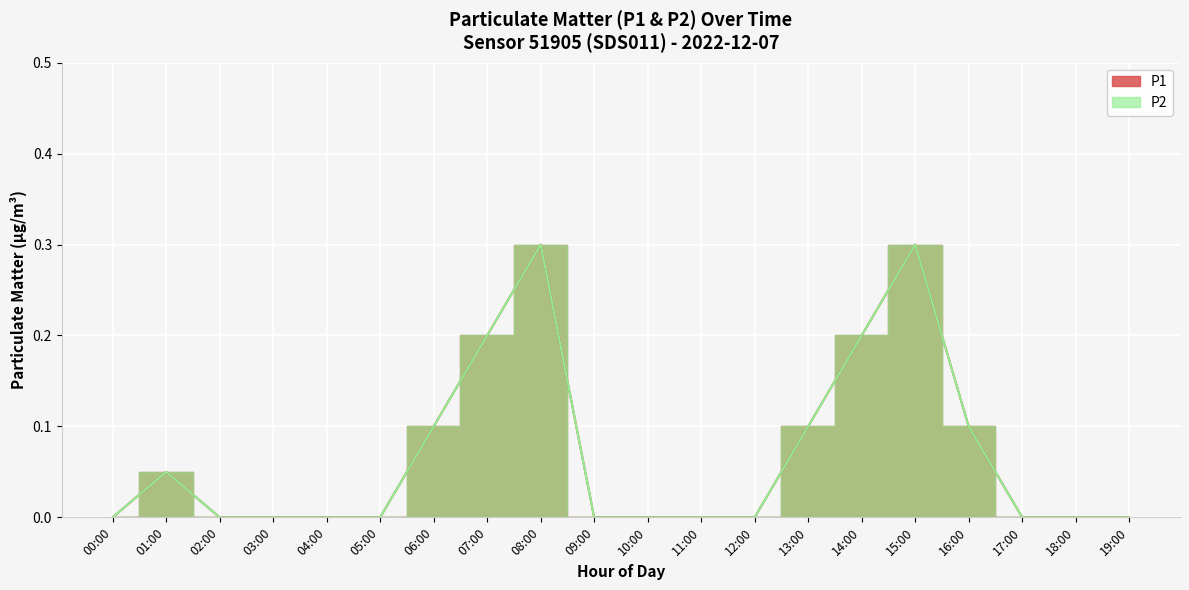

Reading left to right, what are all the values shown in this chart?

P1: 0.0	0.1	0.0	0.0	0.0	0.0	0.1	0.2	0.3	0.0	0.0	0.0	0.0	0.1	0.2	0.3	0.1	0.0	0.0	0.0
P2: 0.0	0.1	0.0	0.0	0.0	0.0	0.1	0.2	0.3	0.0	0.0	0.0	0.0	0.1	0.2	0.3	0.1	0.0	0.0	0.0